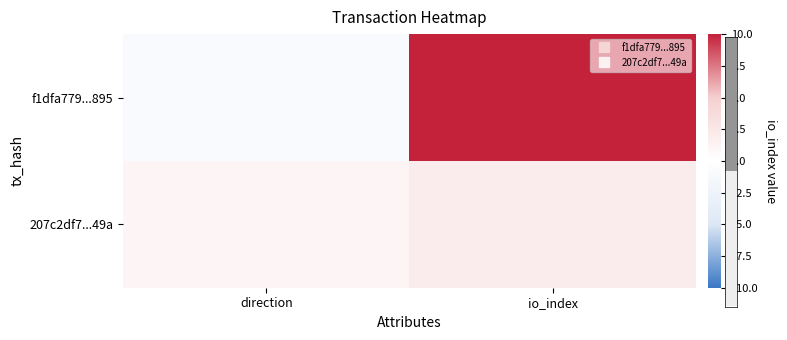

Reading left to right, list all the values displayed in this chart.

f1dfa779...895: direction=-1	io_index=10
207c2df7...49a: direction=1	io_index=2